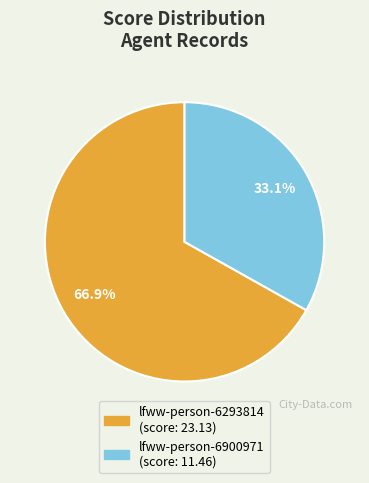

To the nearest percent, what percentage of the pie is lfww-person-6900971?

33%